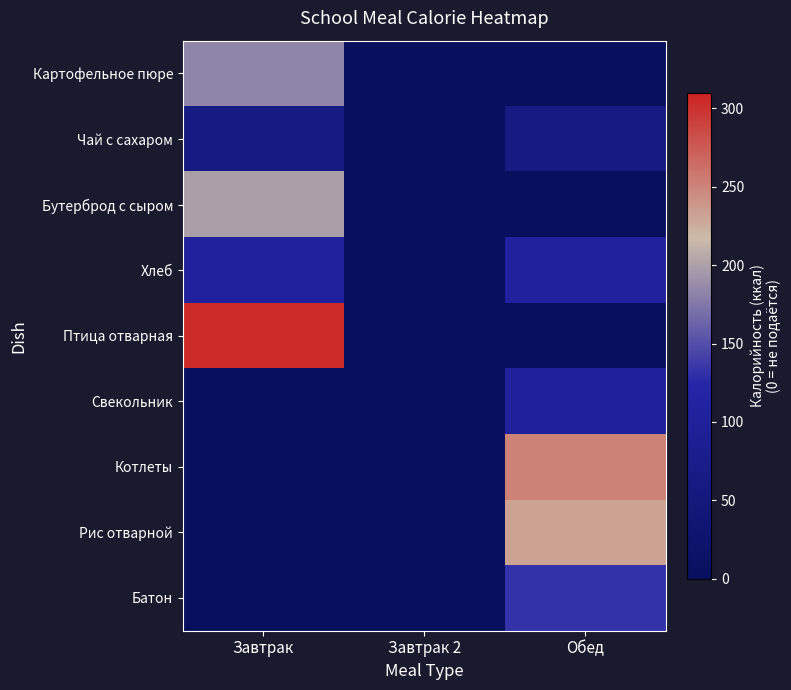

Which has a higher value, Обед or Завтрак?

Завтрак